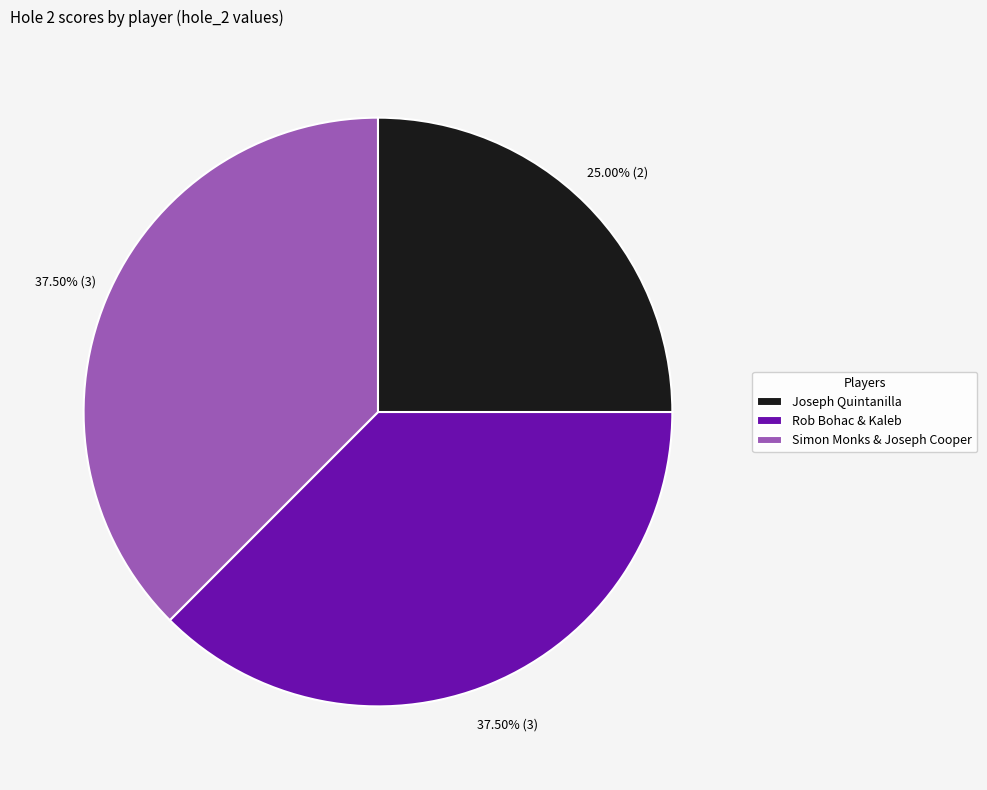

Is it true that Joseph Quintanilla is 25% of the pie?

True